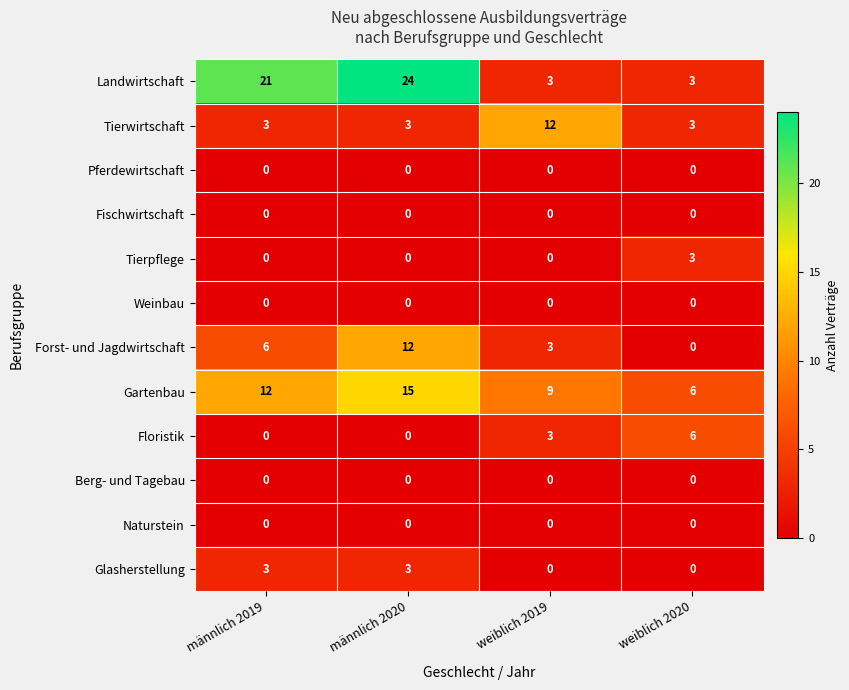

What is the total value across all series at männlich 2019?

45